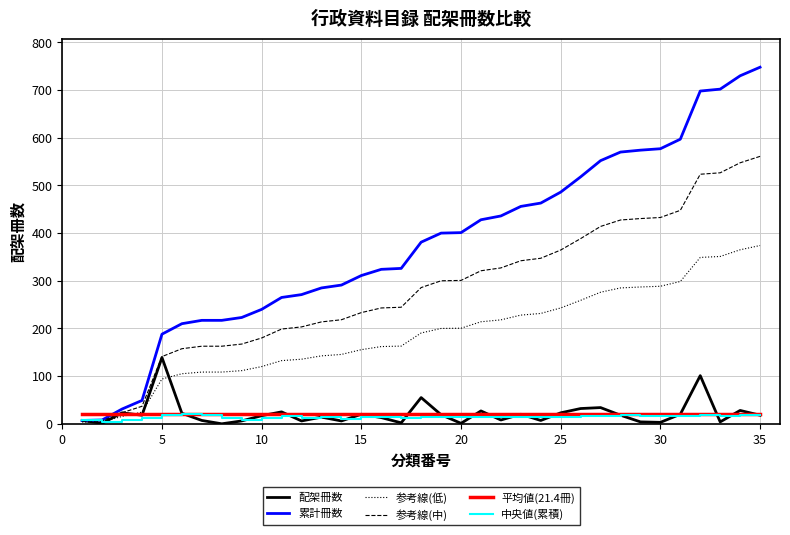

Which series has the widest spread of values?

累計冊数